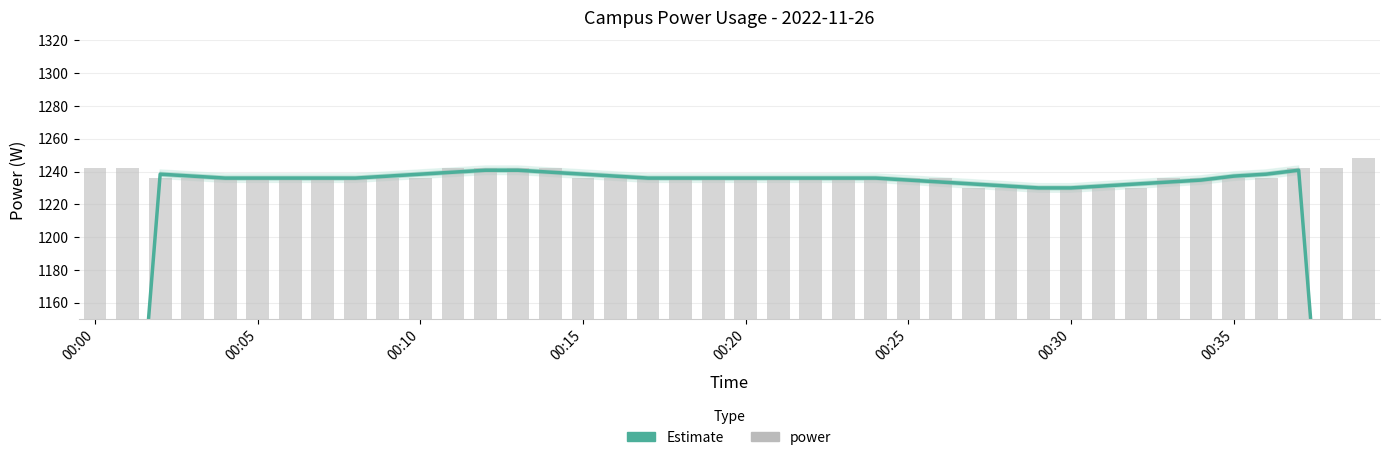

What is the label of the 19th bar from the left?

18